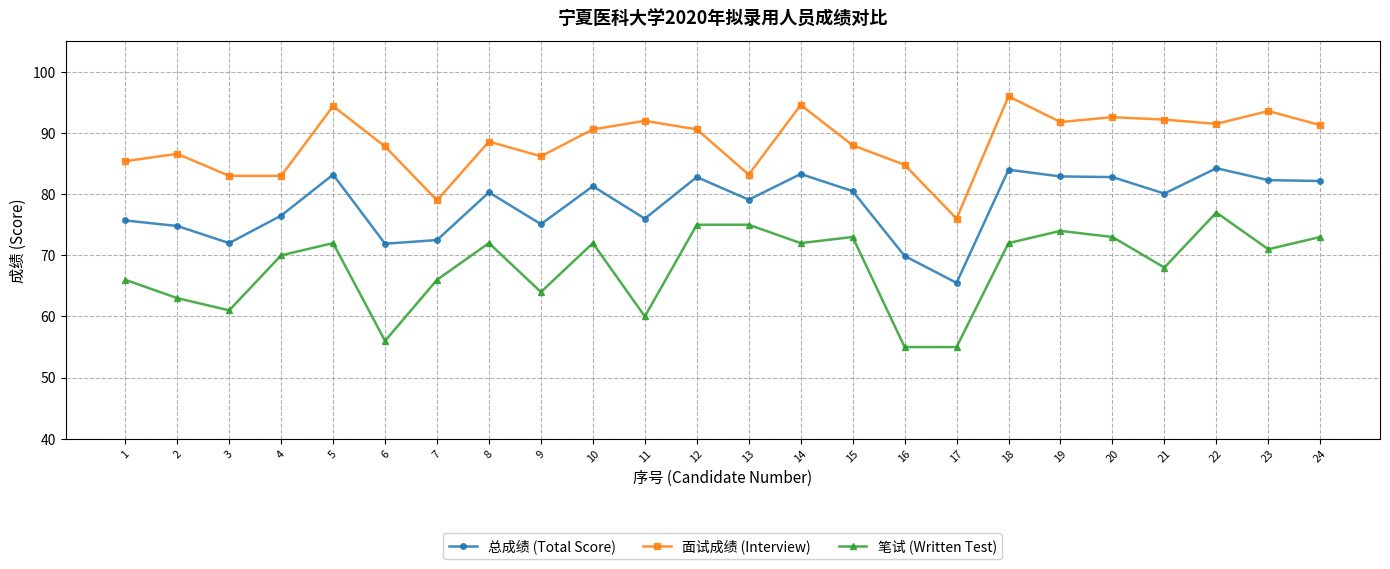

Read the 面试成绩 (Interview) value at 8.

88.6